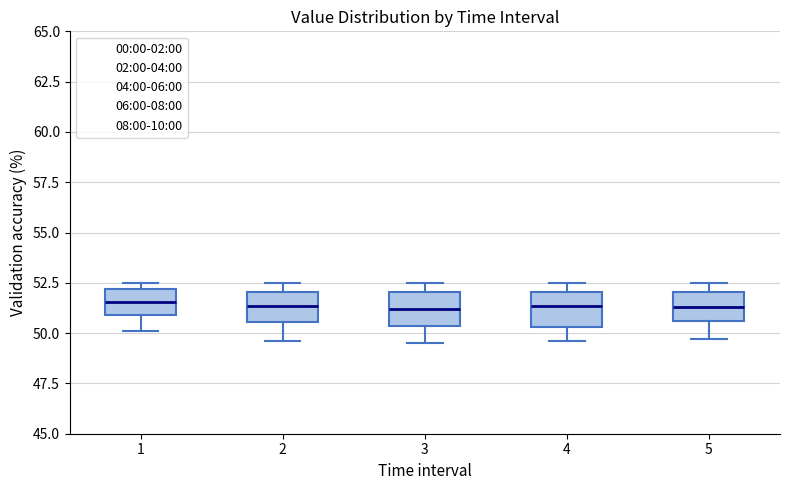

Reading left to right, transcribe this box plot: for each box, give where its median line is, the range the box spans, and where its two whiskers end, as read against the y-axis. The values are not printed on the chart, so give them approximately, as read against the axis.

1: median 51.5, box 51.0 to 52.0, whiskers 50.0 to 52.5
2: median 51.5, box 50.5 to 52.0, whiskers 49.5 to 52.5
3: median 51.0, box 50.5 to 52.0, whiskers 49.5 to 52.5
4: median 51.5, box 50.5 to 52.0, whiskers 49.5 to 52.5
5: median 51.5, box 50.5 to 52.0, whiskers 49.5 to 52.5